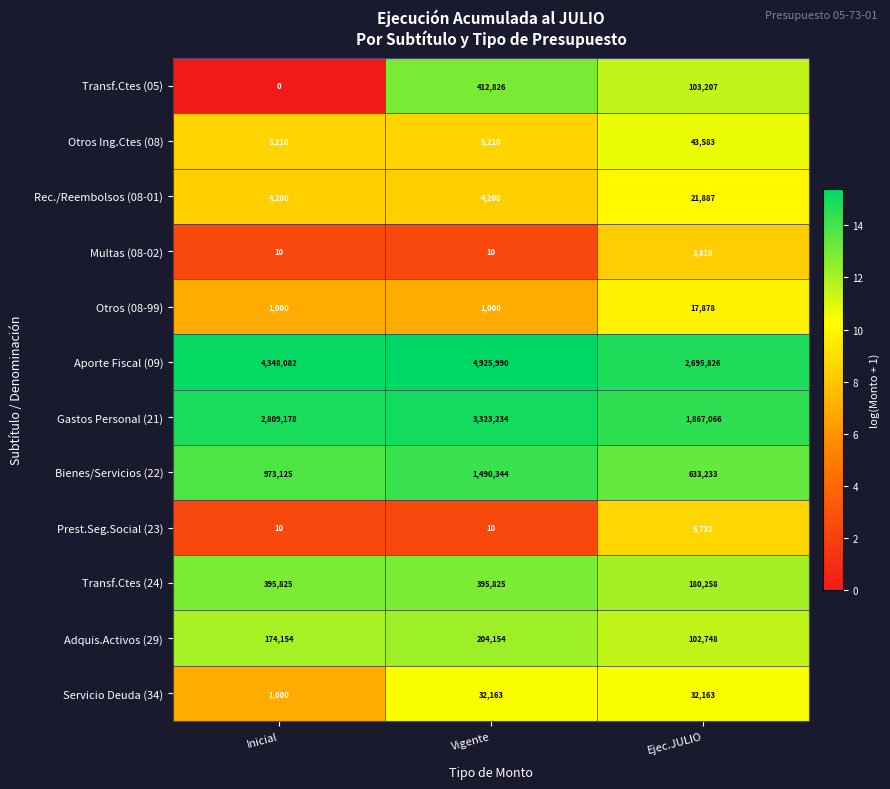

Rank the categories by Bienes/Servicios (22) value from highest to lowest.

Vigente, Inicial, Ejec.JULIO